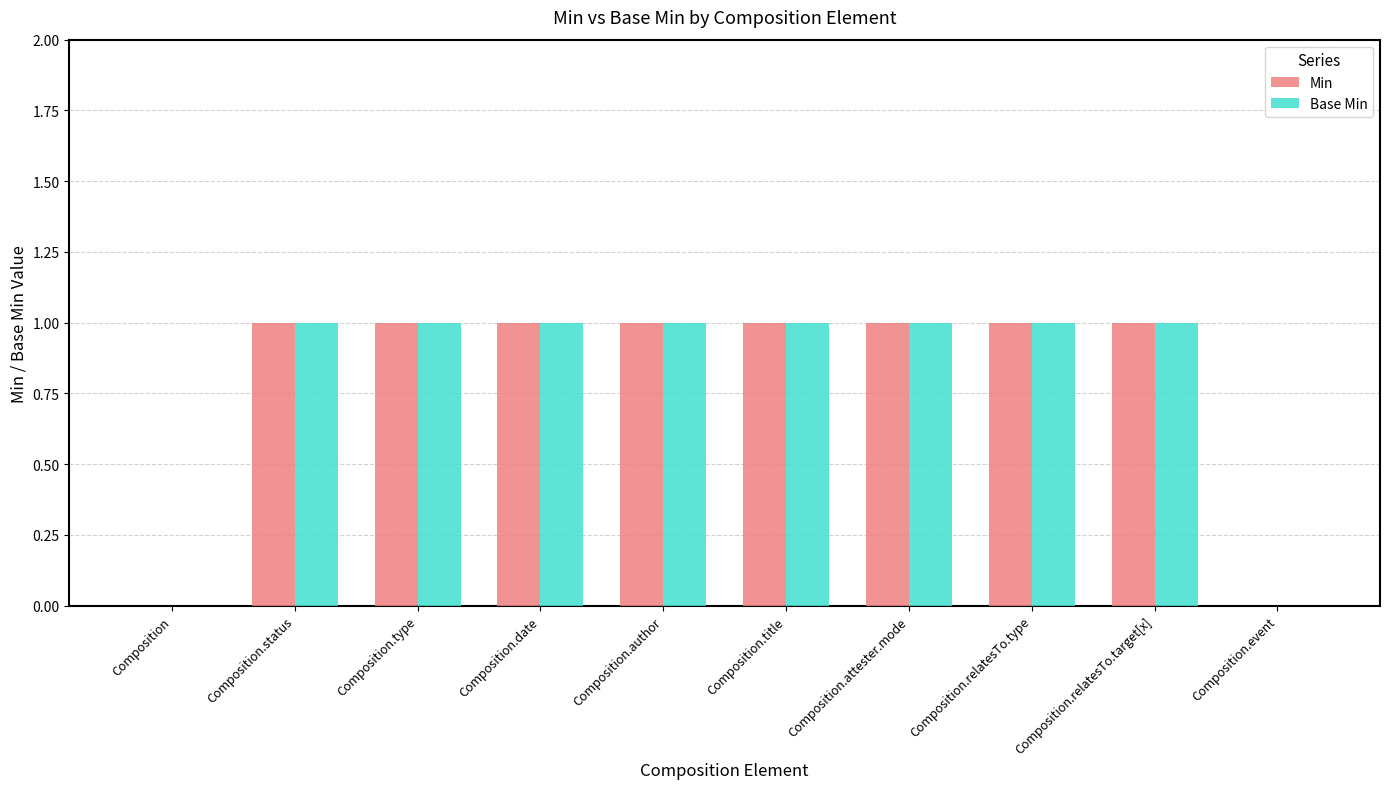

What is the total value across all series at Composition.relatesTo.type?

2